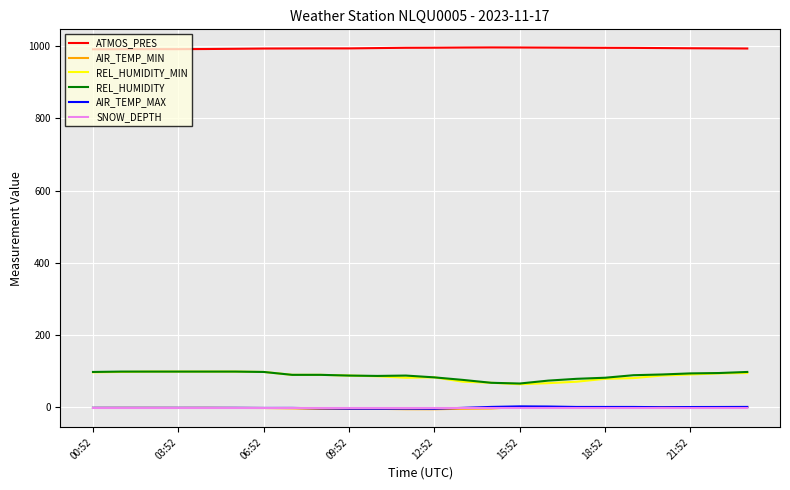

Does the chart display data point markers on the line(s)?

No